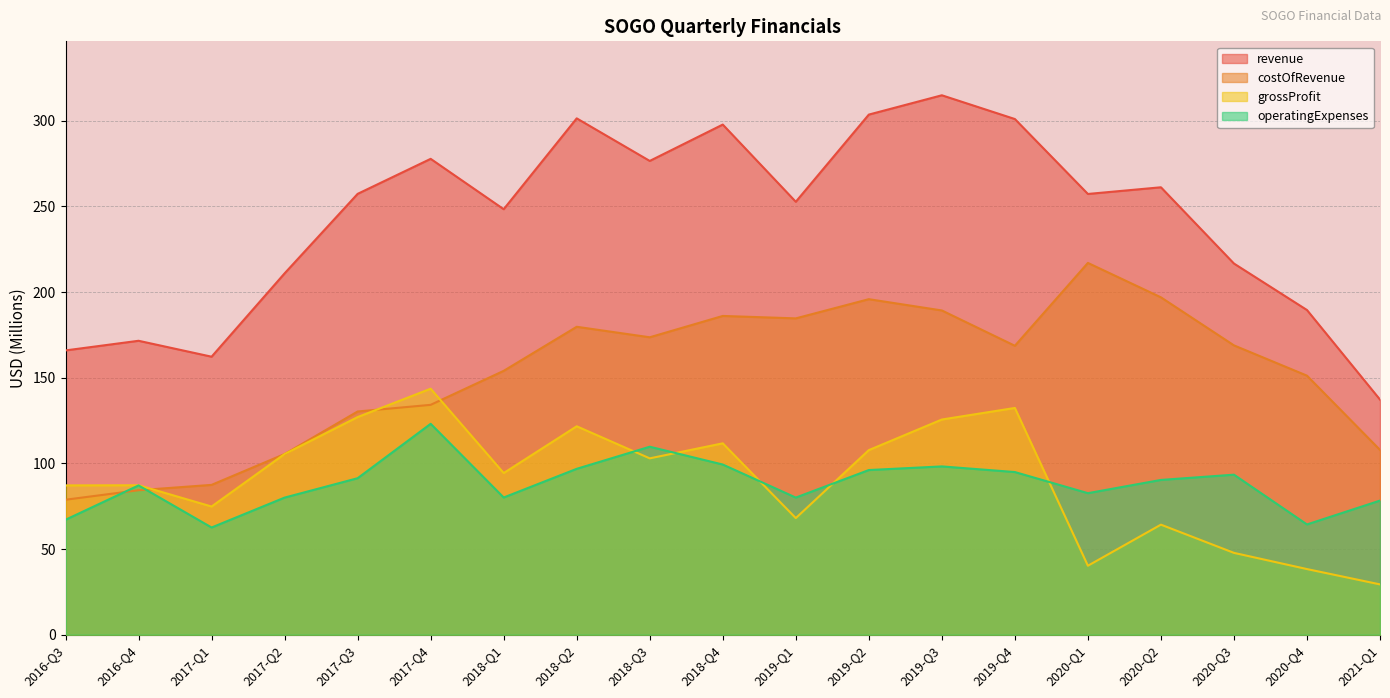

What is the sum of all grossProfit values?

1709.8